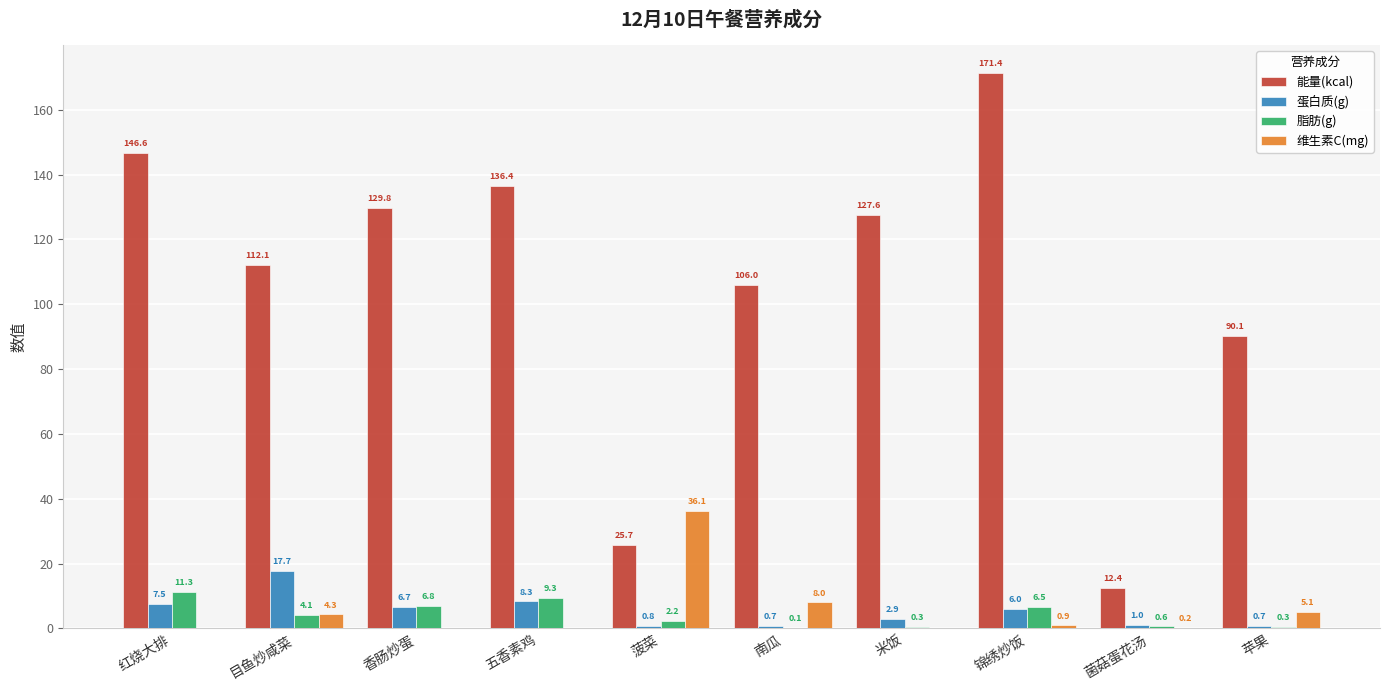

Reading left to right, list all the values displayed in this chart.

能量(kcal): 红烧大排=146.6	目鱼炒咸菜=112.1	香肠炒蛋=129.8	五香素鸡=136.4	菠菜=25.7	南瓜=106.0	米饭=127.6	锦绣炒饭=171.4	菌菇蛋花汤=12.4	苹果=90.1
蛋白质(g): 红烧大排=7.5	目鱼炒咸菜=17.7	香肠炒蛋=6.7	五香素鸡=8.3	菠菜=0.8	南瓜=0.7	米饭=2.9	锦绣炒饭=6.0	菌菇蛋花汤=1.0	苹果=0.7
脂肪(g): 红烧大排=11.3	目鱼炒咸菜=4.1	香肠炒蛋=6.8	五香素鸡=9.3	菠菜=2.2	南瓜=0.1	米饭=0.3	锦绣炒饭=6.5	菌菇蛋花汤=0.6	苹果=0.3
维生素C(mg): 红烧大排=0.0	目鱼炒咸菜=4.3	香肠炒蛋=0.0	五香素鸡=0.0	菠菜=36.1	南瓜=8.0	米饭=0.0	锦绣炒饭=0.9	菌菇蛋花汤=0.2	苹果=5.1